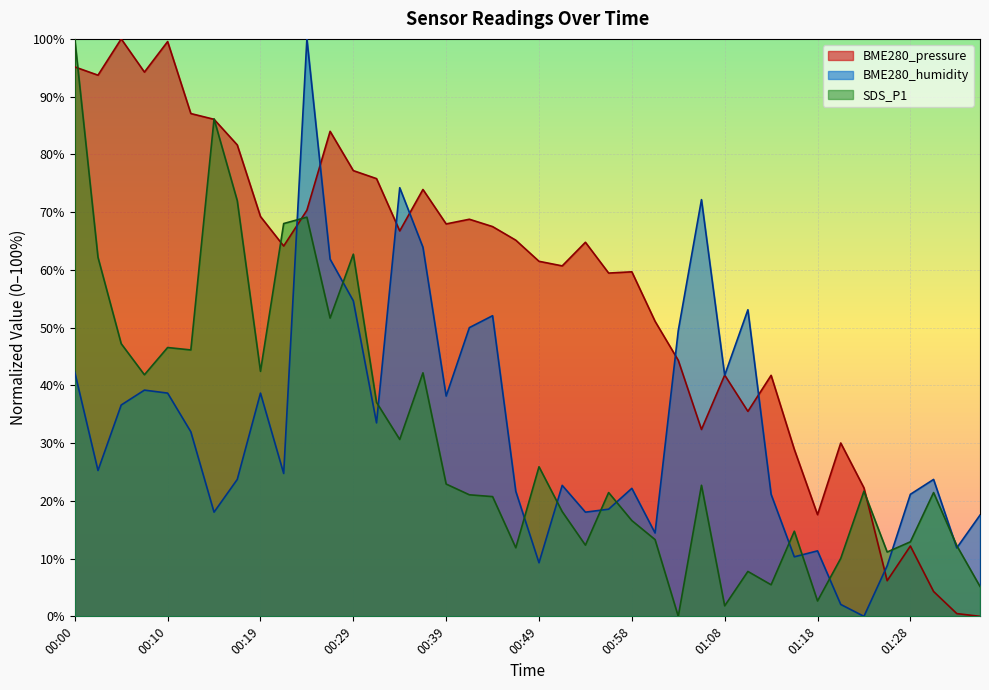

Which category has the highest value in the SDS_P1 series?

00:00